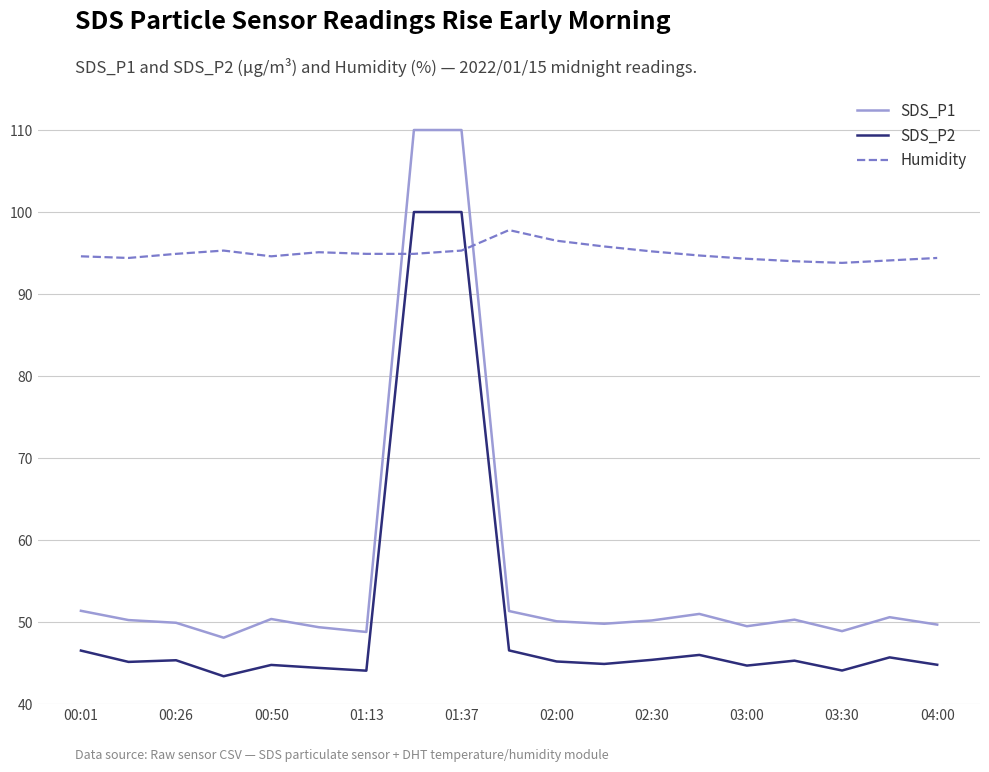

Does the chart have visible grid lines?

Yes